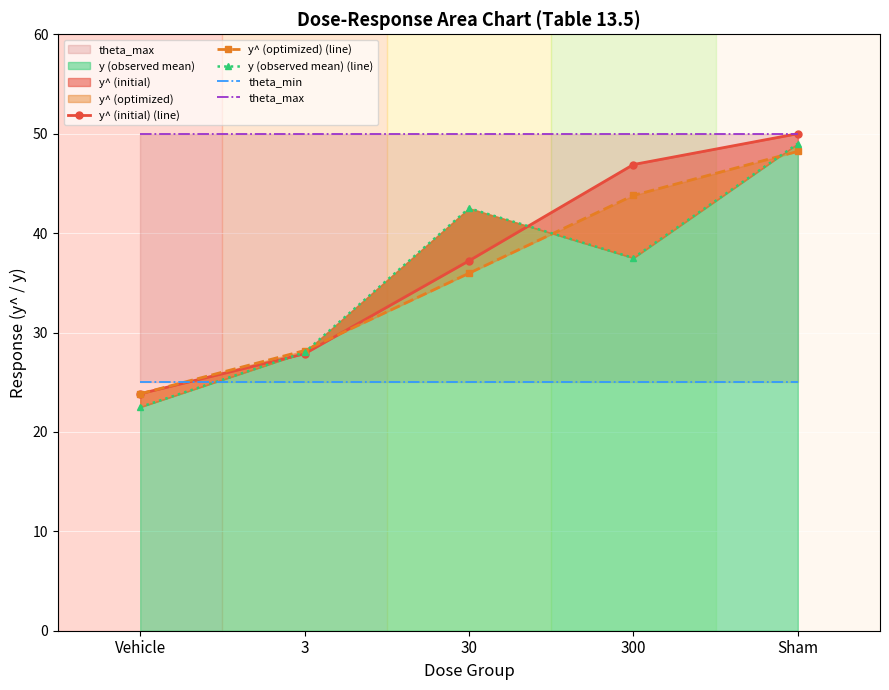

The value of y^ (optimized) (line) at 30 is 15.5. True or false?

False